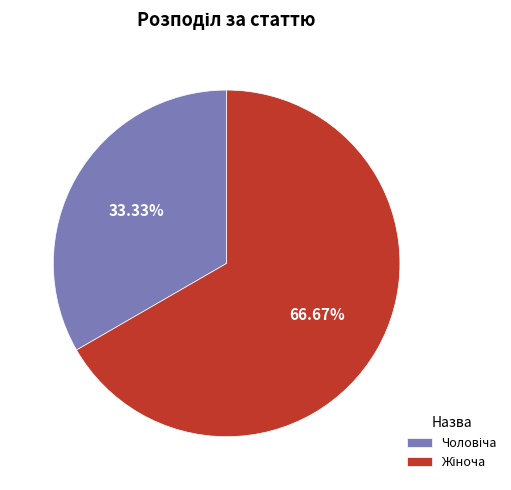

Which category accounts for the majority?

Жіноча